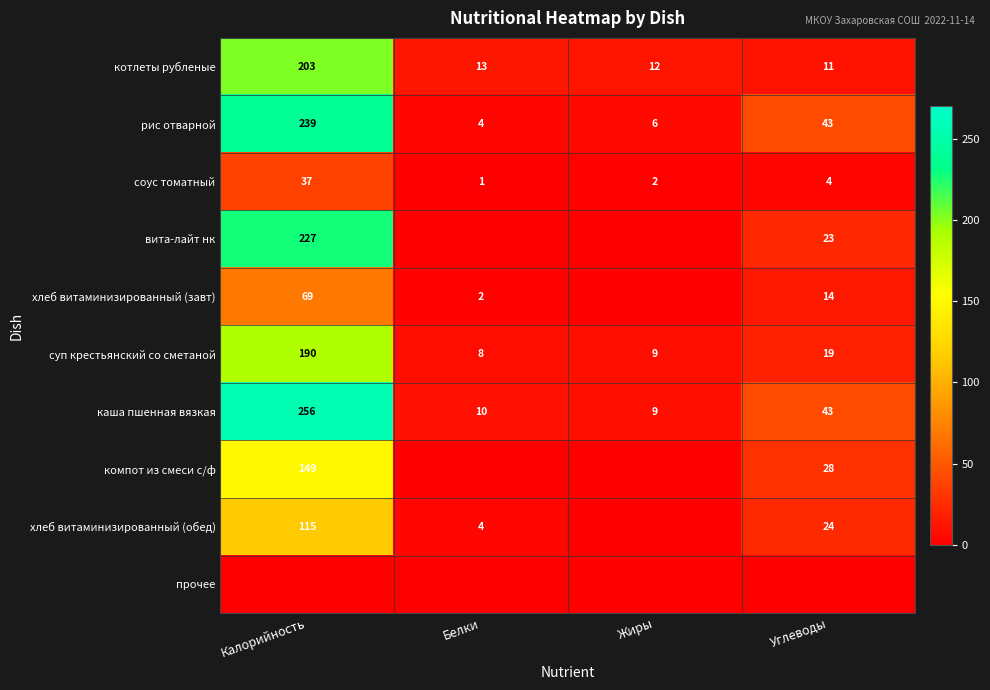

Rank the categories by соус томатный value from highest to lowest.

Калорийность, Углеводы, Жиры, Белки